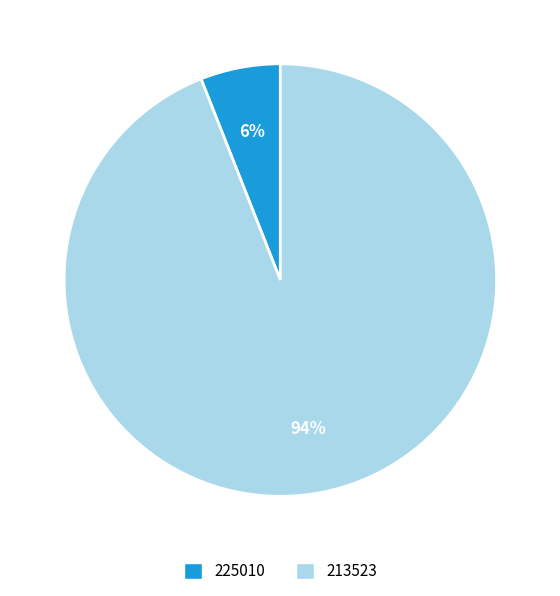

What percentage is the 225010 slice, to the nearest percent?

6%